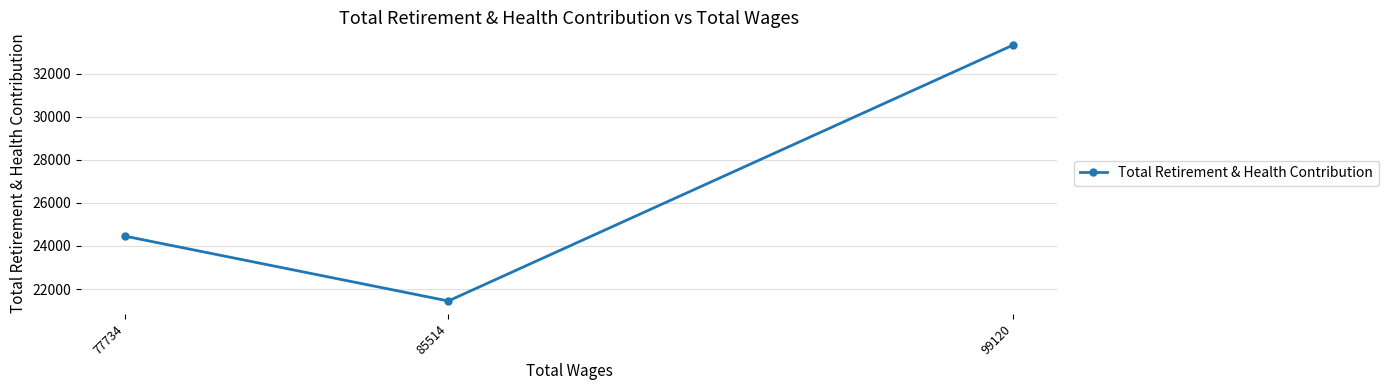

What is the greatest value displayed?

33321